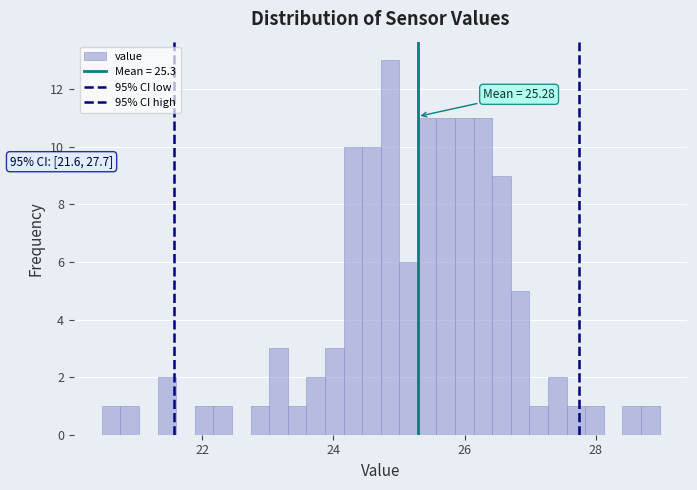

Around what value on the x-axis is the tallest bar? Give the approximate position of its centre, as read against the axis.

24.8